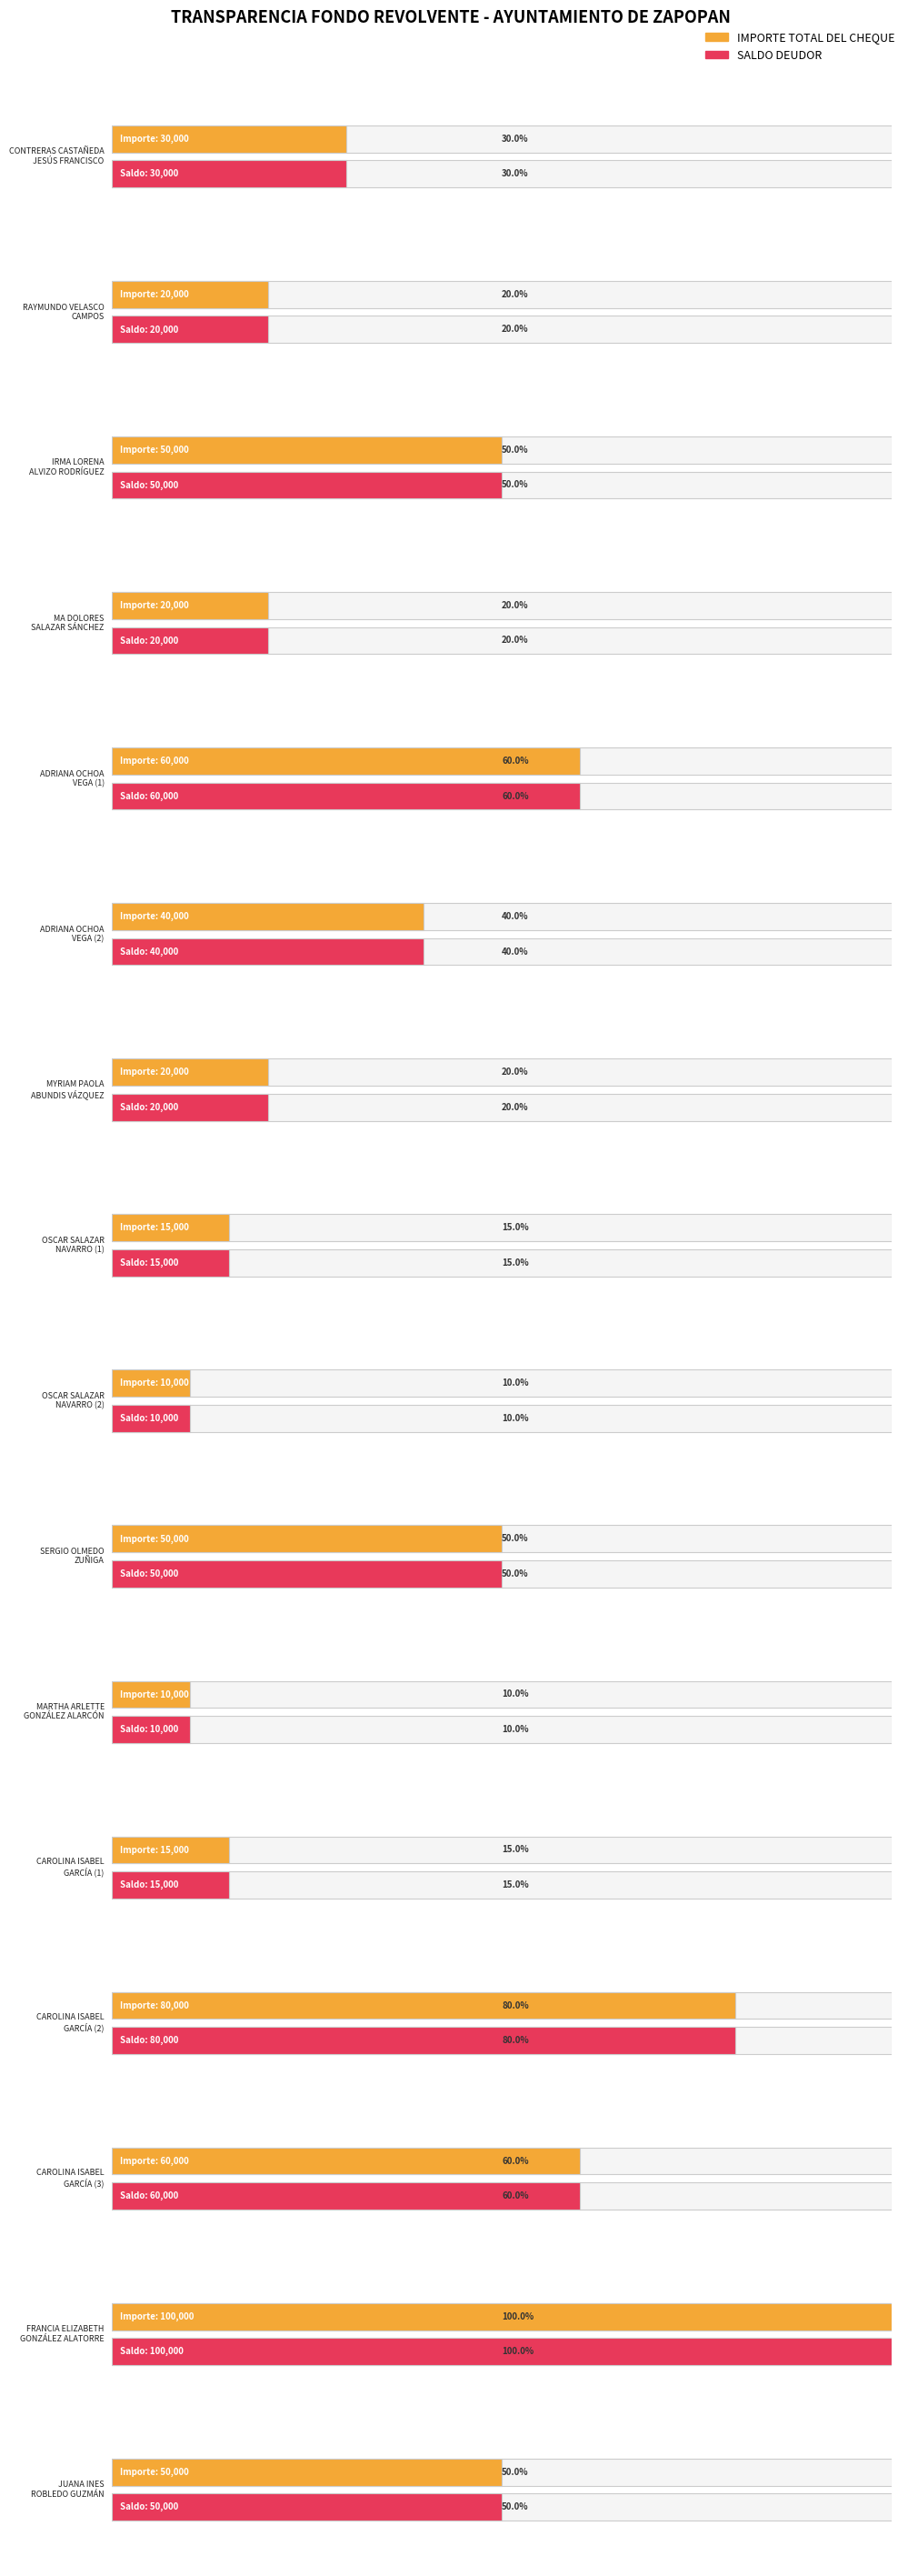

At which label does IMPORTE TOTAL DEL CHEQUE first exceed 40000?

IRMA LORENA
ALVIZO RODRÍGUEZ